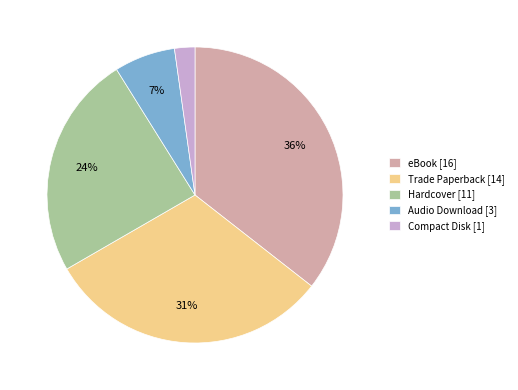

How many slices are in this pie chart?

5